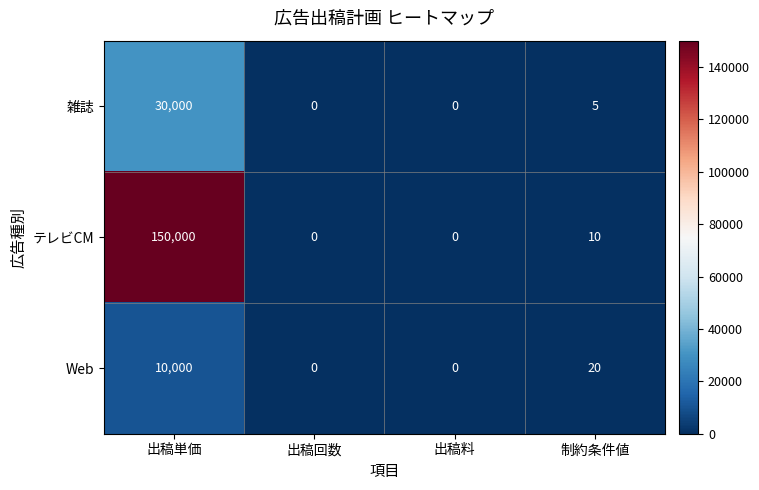

How many positive values does the Web series have?

2